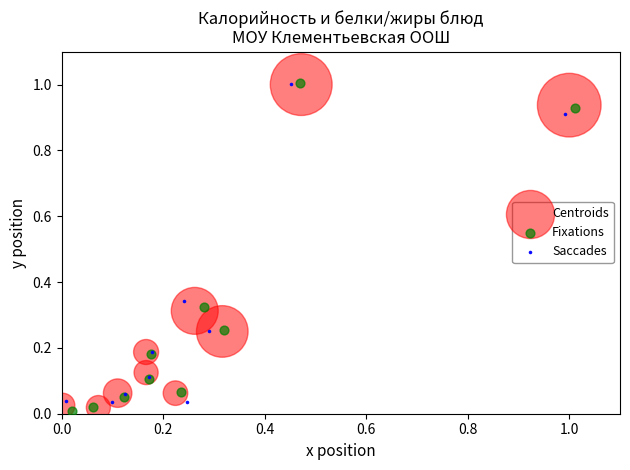

Which series contains the lowest Y value?

Fixations